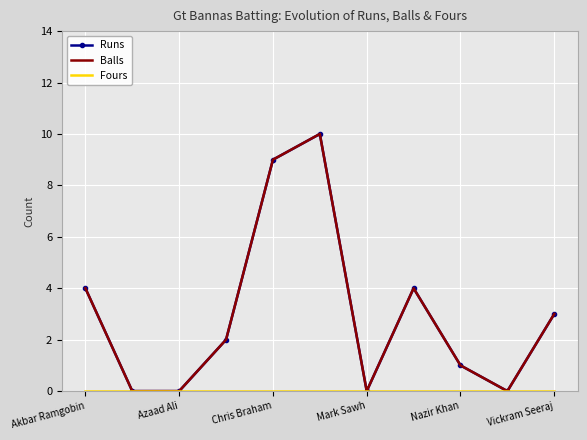

Which series has the largest range (max minus min)?

Runs